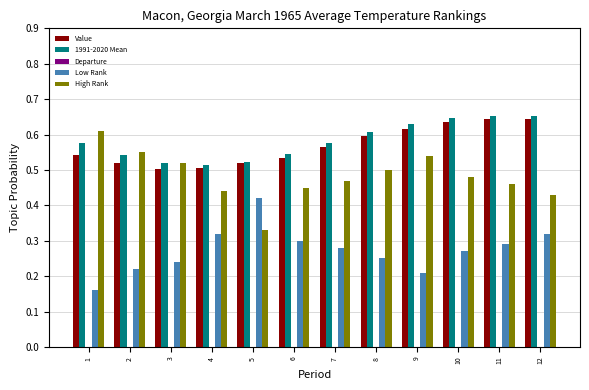

How many groups of bars are there?

12